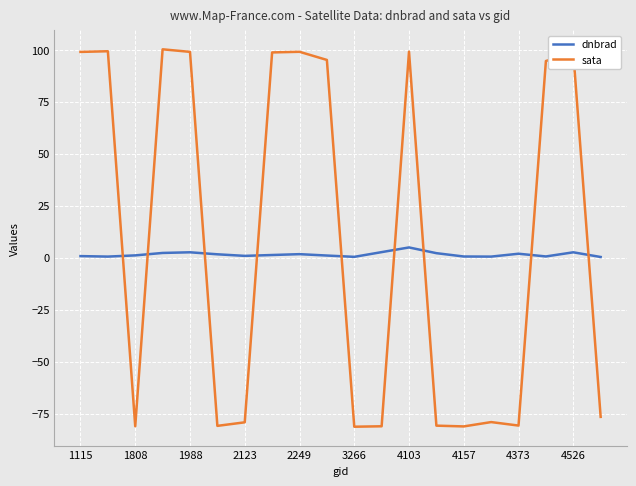

Which series has the largest range (max minus min)?

sata